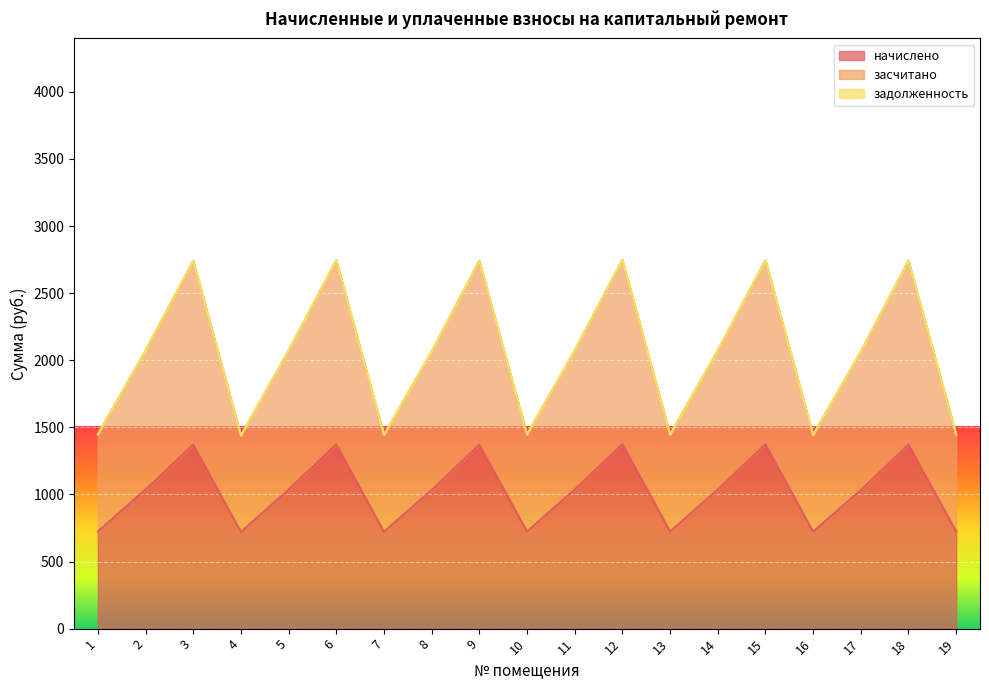

Where is начислено nearest to the value 1047?

2